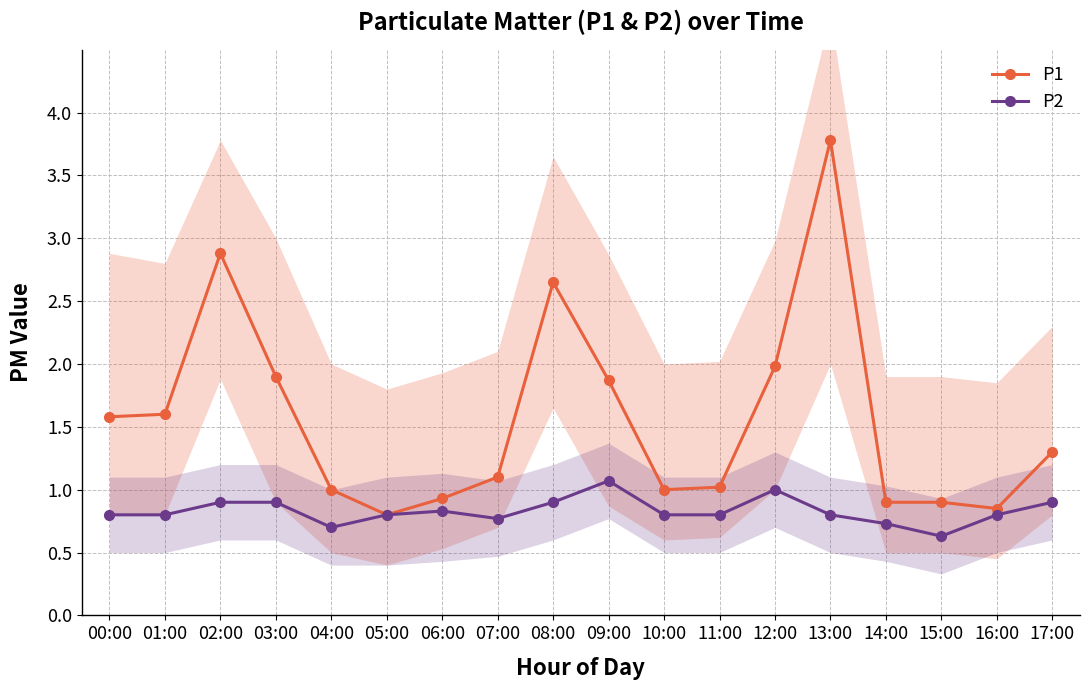

Where is the first local maximum for P2?

06:00